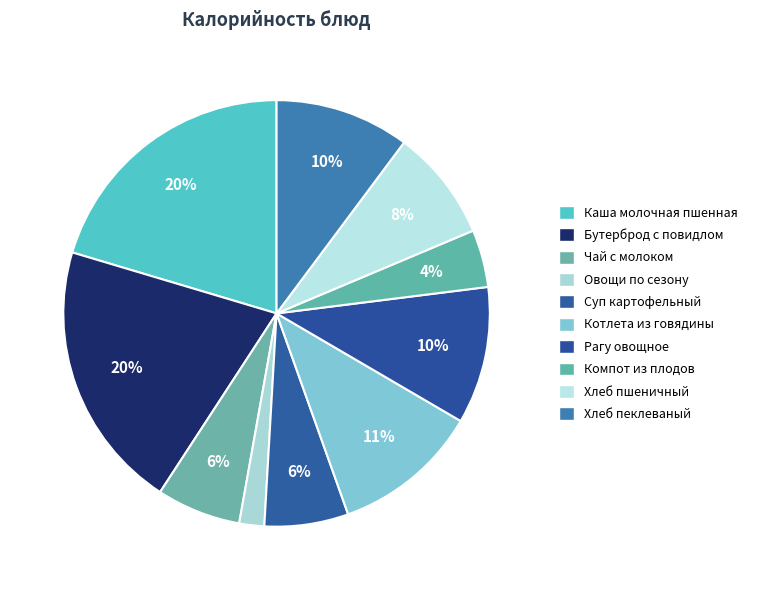

Count the number of slices in the pie.

10